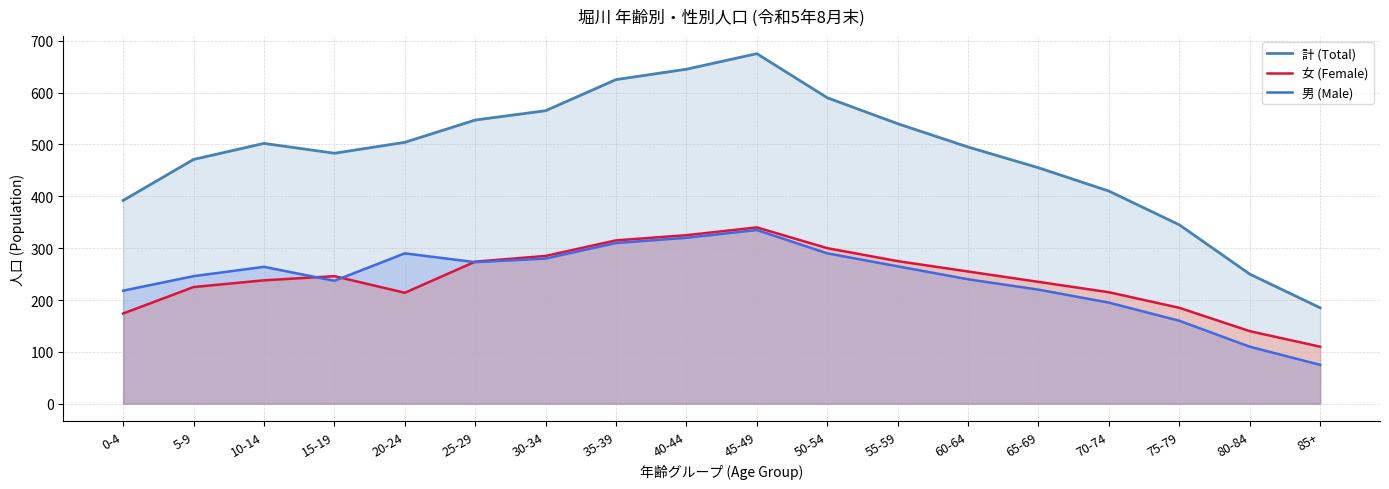

What position from the left is 60-64?

13